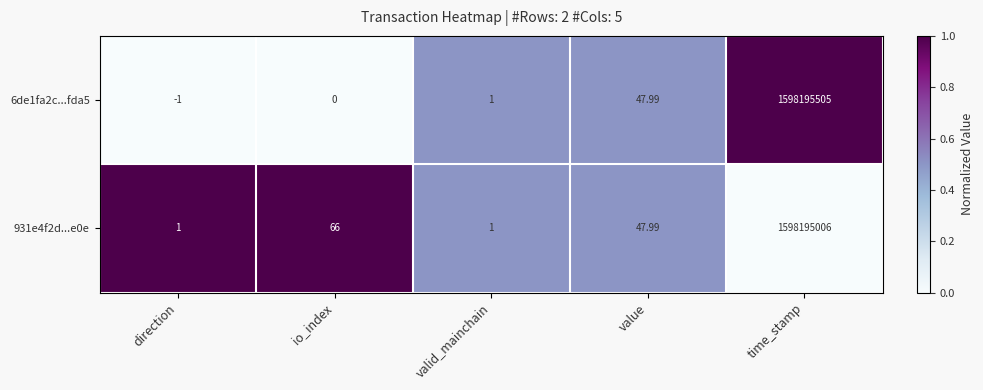

Which category has the highest value across all series?

time_stamp